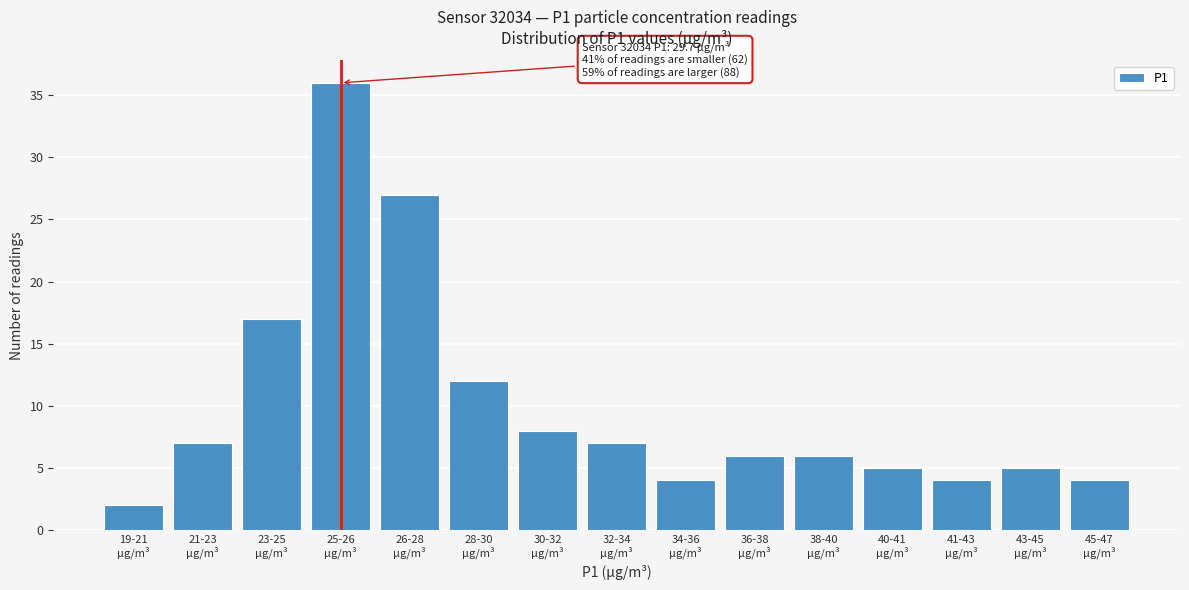

Reading right to left, extract all data points from this chart.

4	5	4	5	6	6	4	7	8	12	27	36	17	7	2